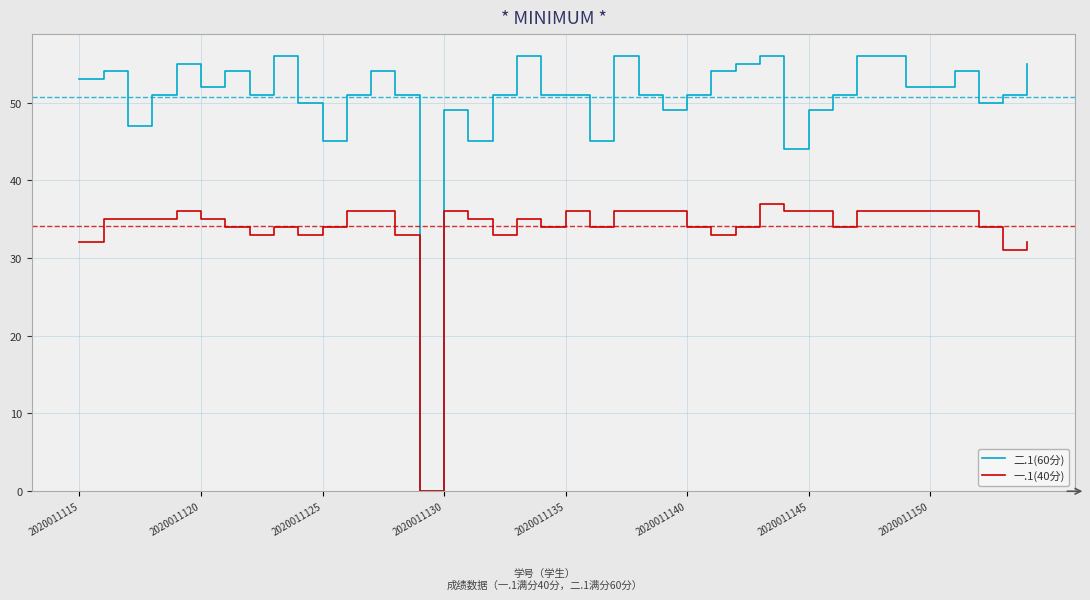

How many series are shown in this chart?

2